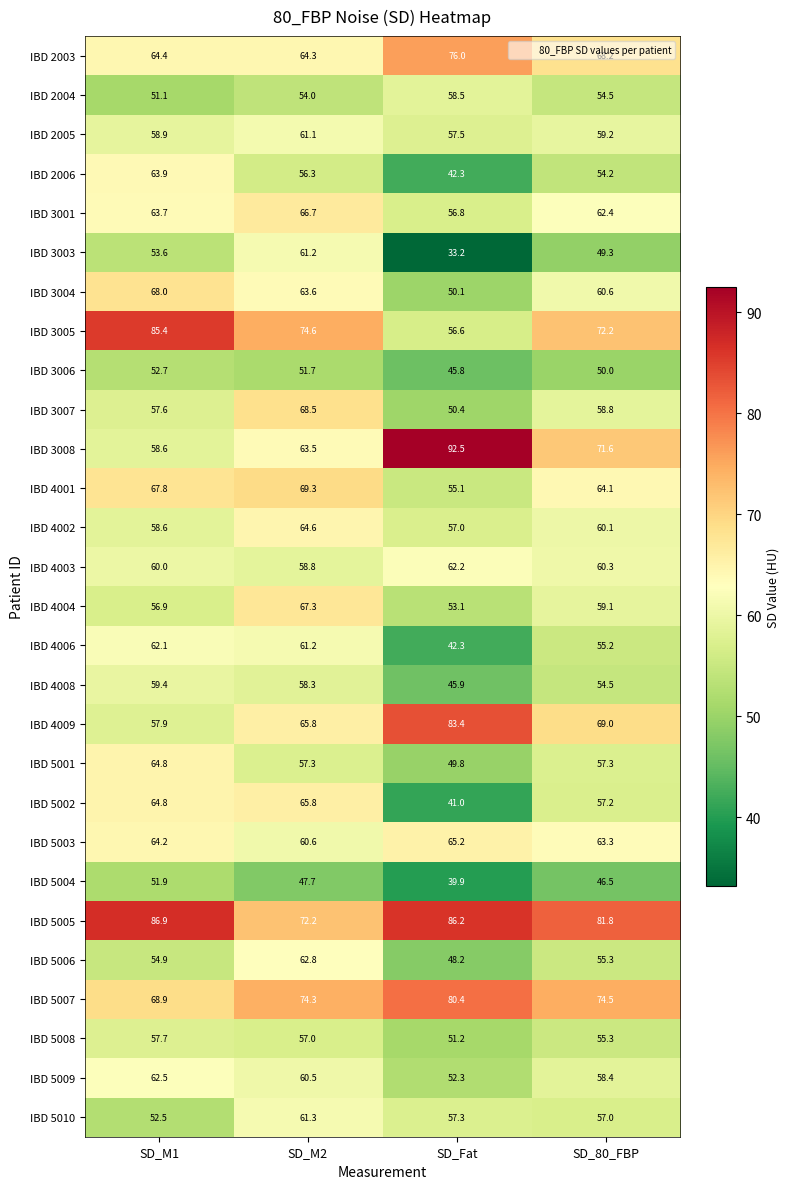

What is the sum of all IBD 4009 values?

276.1